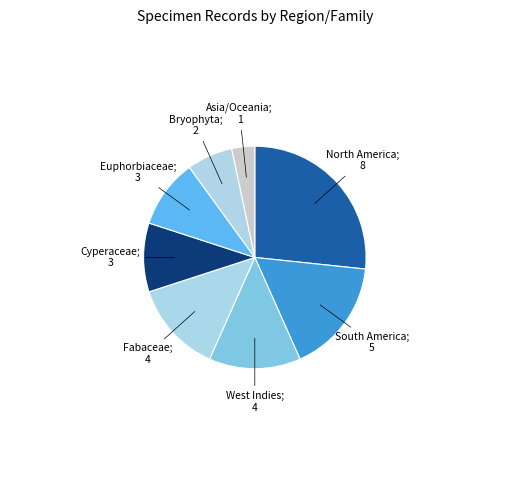

How many segments does this pie chart have?

8